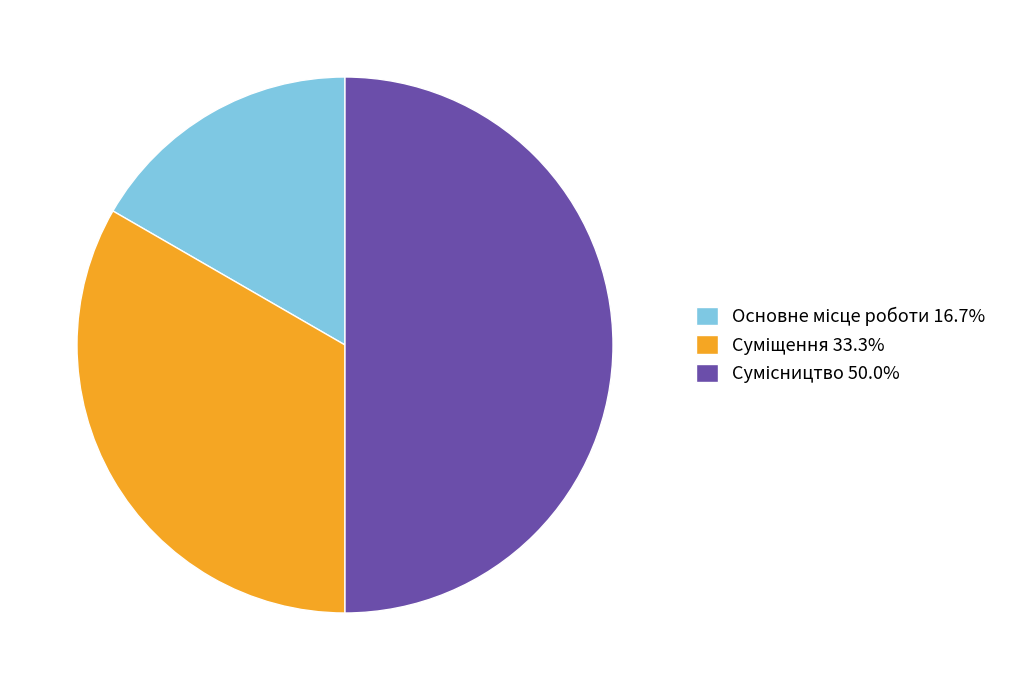

Combined, do Основне місце роботи and Сумісництво account for over 50%?

Yes